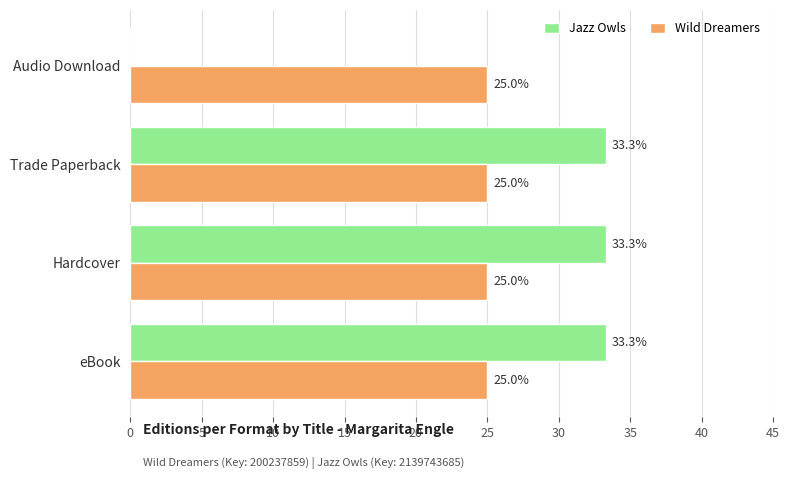

What is the sum of all Jazz Owls values?

99.9